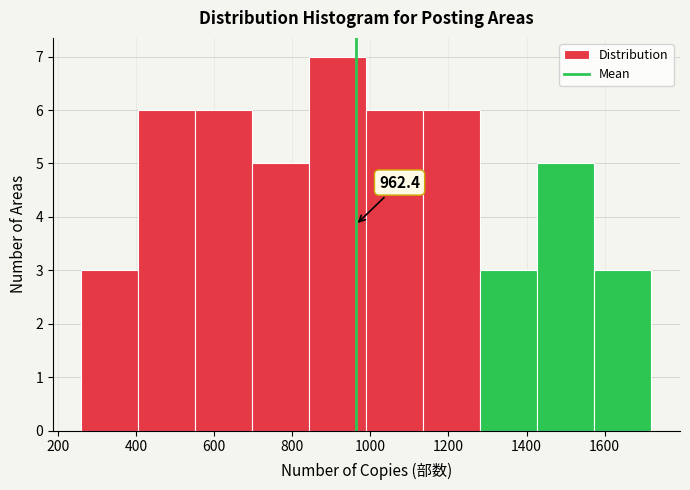

Over which range of the x-axis is the bar tallest?

844 to 990